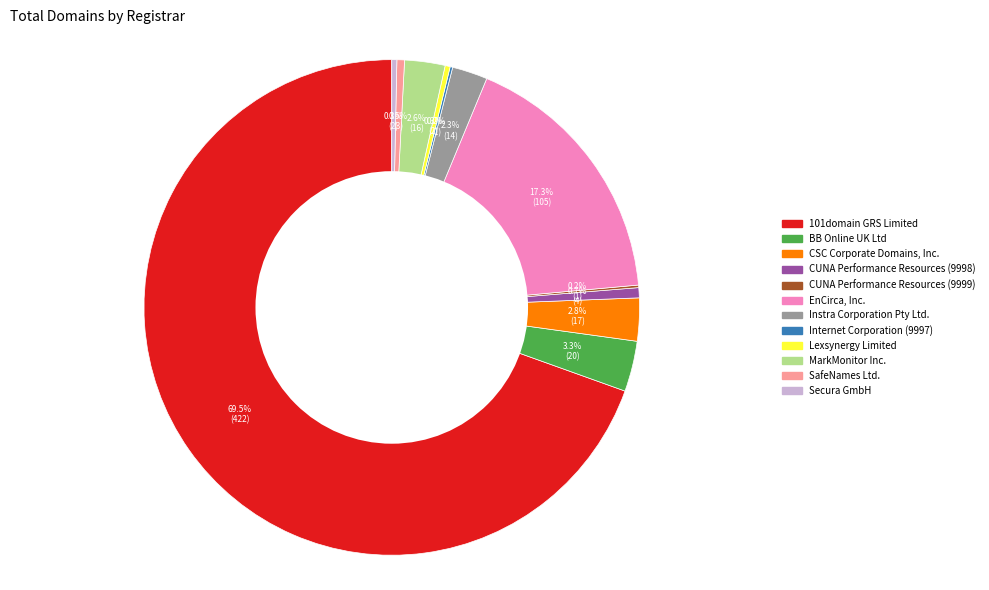

What is the majority slice?

101domain GRS Limited